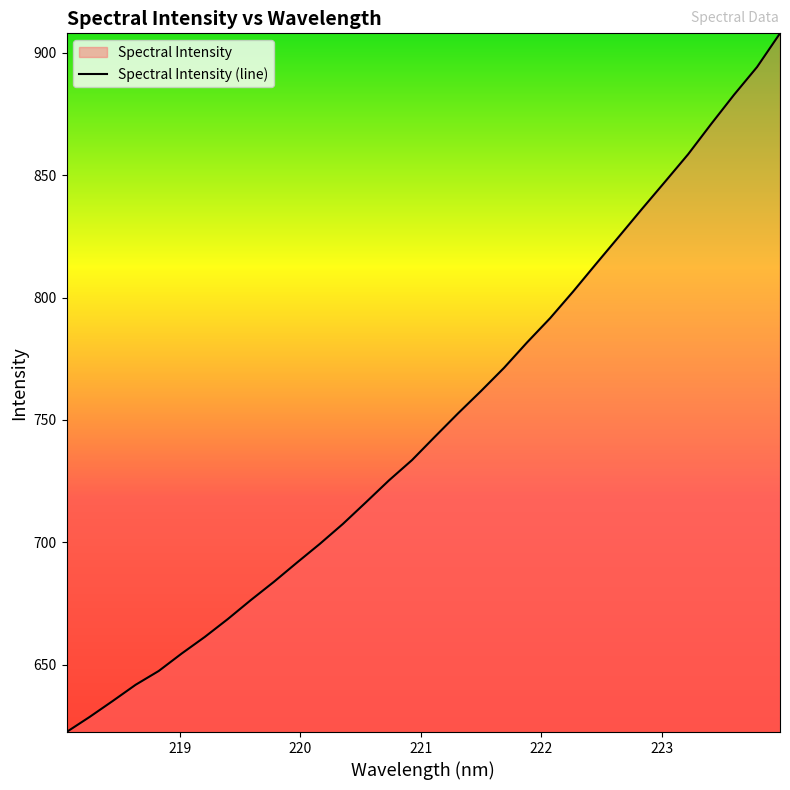

What is the minimum value shown in the chart?

622.6